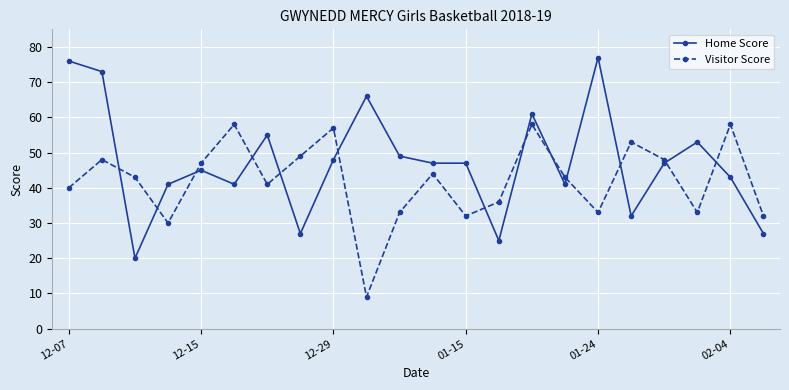

Does the chart display data point markers on the line(s)?

Yes